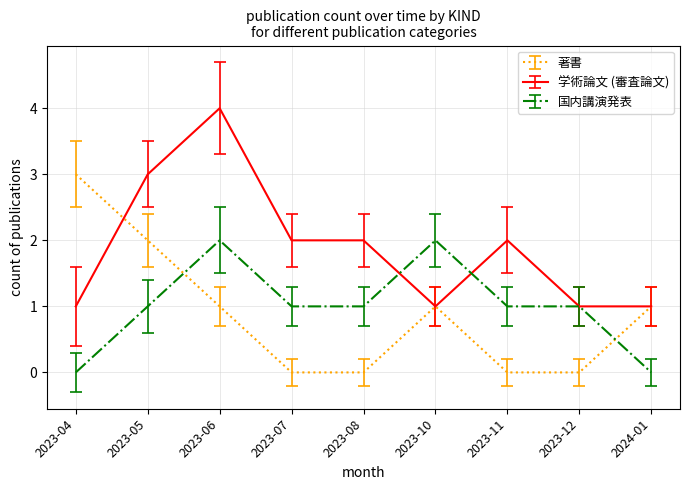

What are all the series names shown in the legend?

著書, 学術論文 (審査論文), 国内講演発表